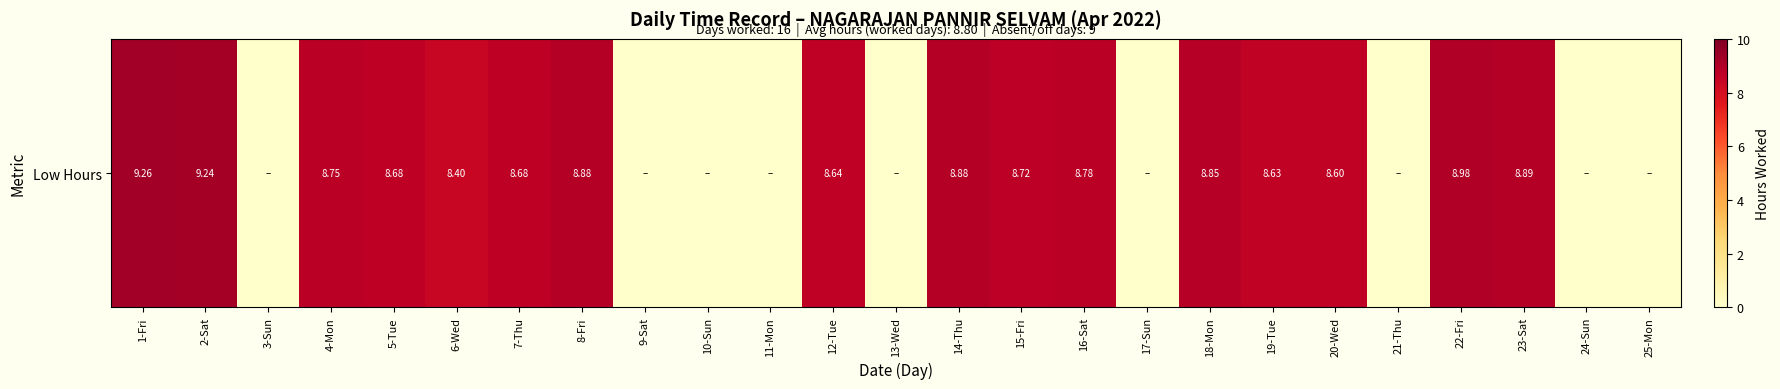

Reading left to right, what are all the values shown in this chart?

1-Fri=9.3	2-Sat=9.2	3-Sun=0.0	4-Mon=8.8	5-Tue=8.7	6-Wed=8.4	7-Thu=8.7	8-Fri=8.9	9-Sat=0.0	10-Sun=0.0	11-Mon=0.0	12-Tue=8.6	13-Wed=0.0	14-Thu=8.9	15-Fri=8.7	16-Sat=8.8	17-Sun=0.0	18-Mon=8.8	19-Tue=8.6	20-Wed=8.6	21-Thu=0.0	22-Fri=9.0	23-Sat=8.9	24-Sun=0.0	25-Mon=0.0